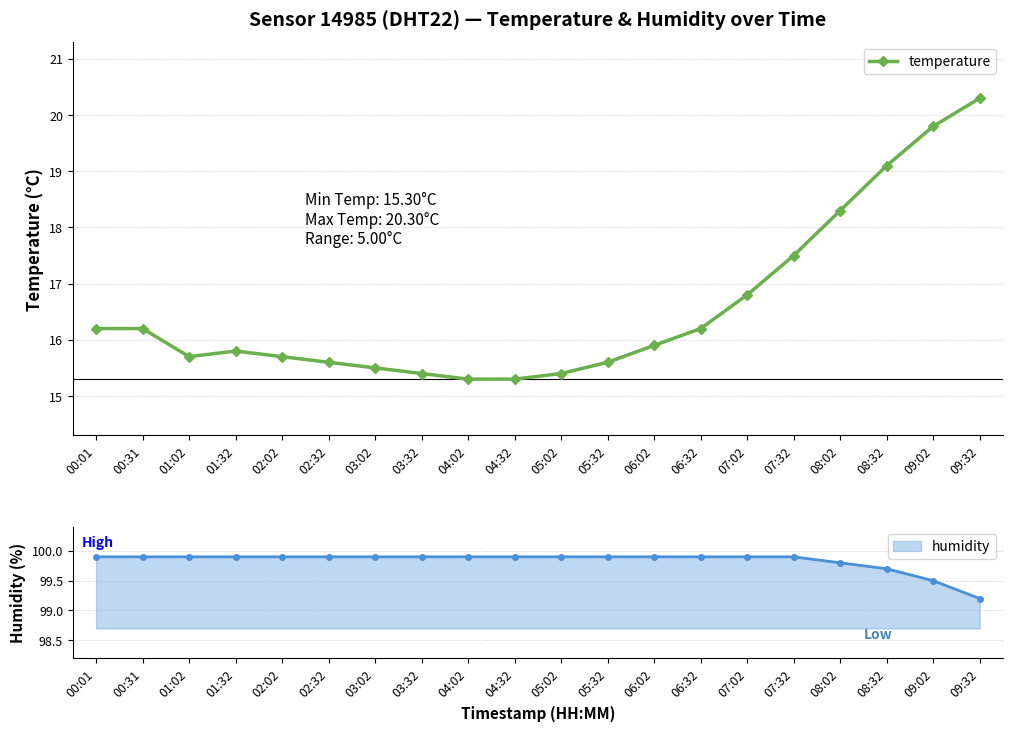

Reading left to right, extract all data points from this chart.

16.2	16.2	15.7	15.8	15.7	15.6	15.5	15.4	15.3	15.3	15.4	15.6	15.9	16.2	16.8	17.5	18.3	19.1	19.8	20.3